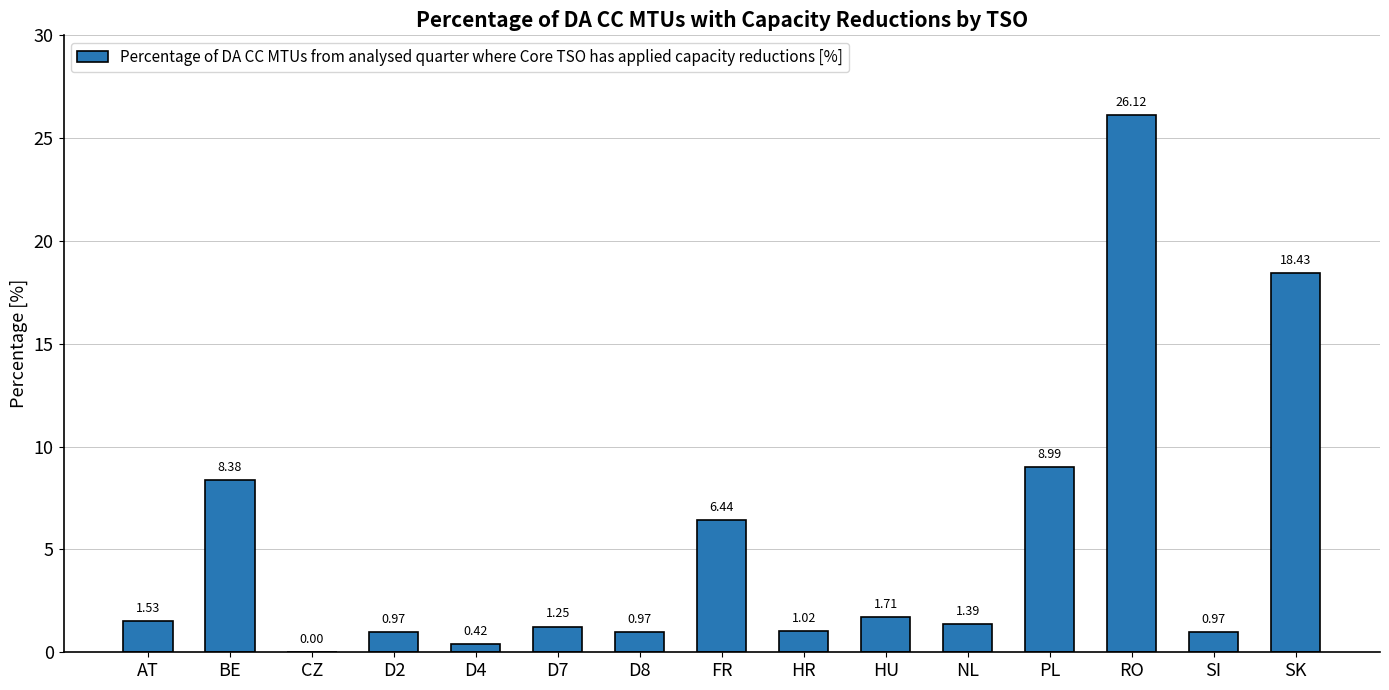

True or false: the data shows -14.2 at CZ.

False